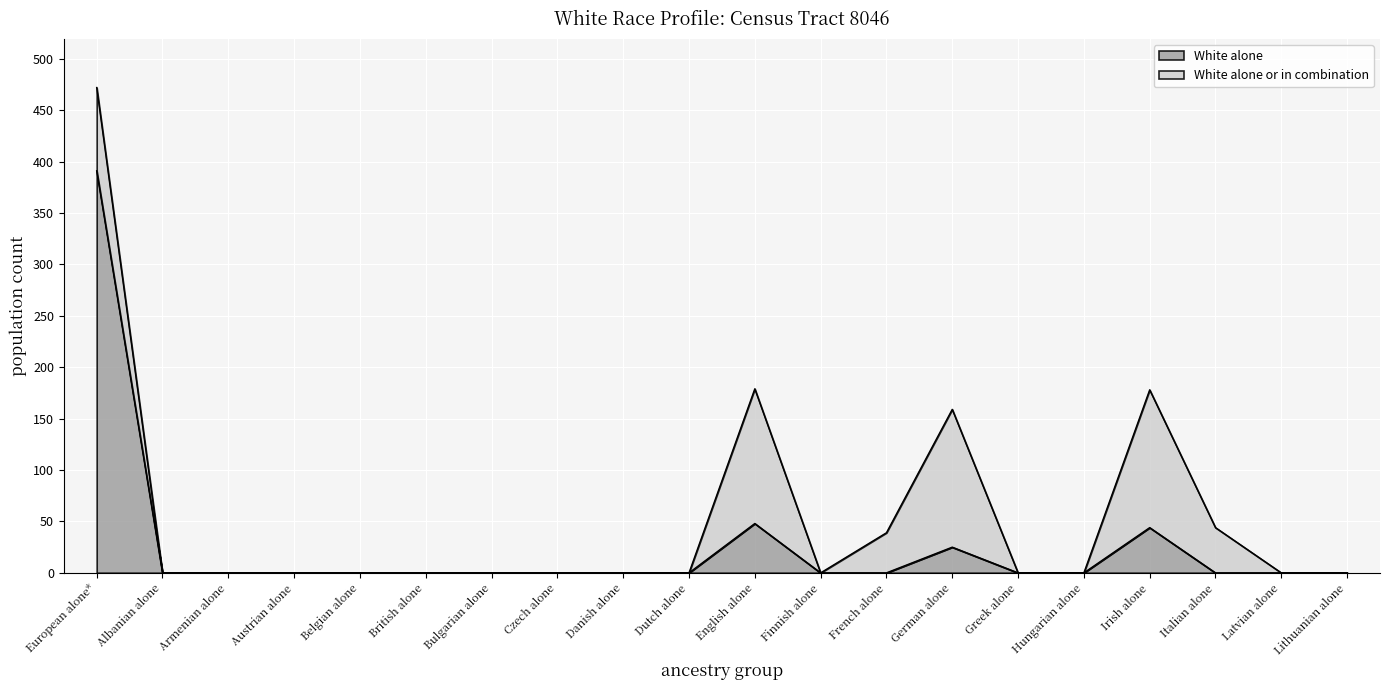

Is it true that White alone equals -205 at Czech alone?

False